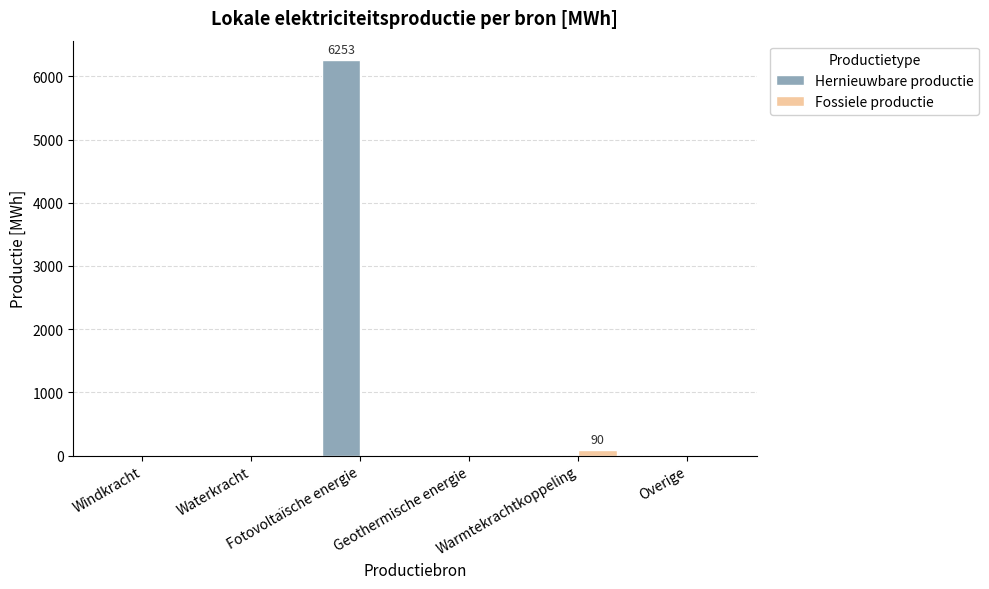

Reading left to right, list all the values displayed in this chart.

Hernieuwbare productie: 0.0	0.0	6252.7	0.0	0.0	0.0
Fossiele productie: 0.0	0.0	0.0	0.0	90.0	0.0